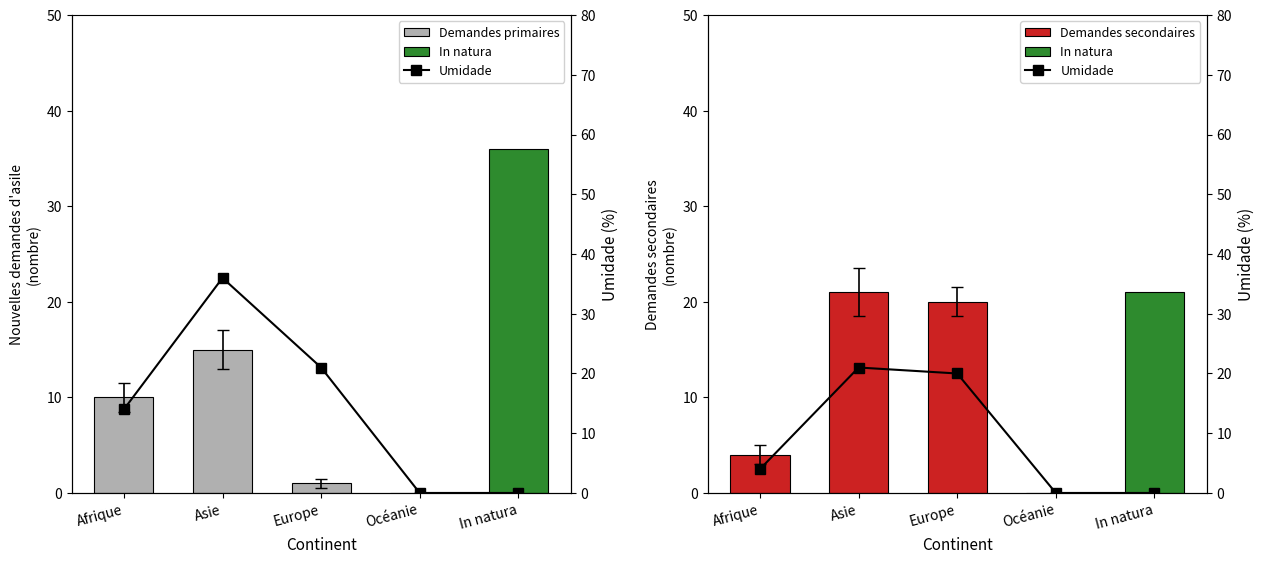

Is it true that Demandes secondaires equals 28 at Europe?

False